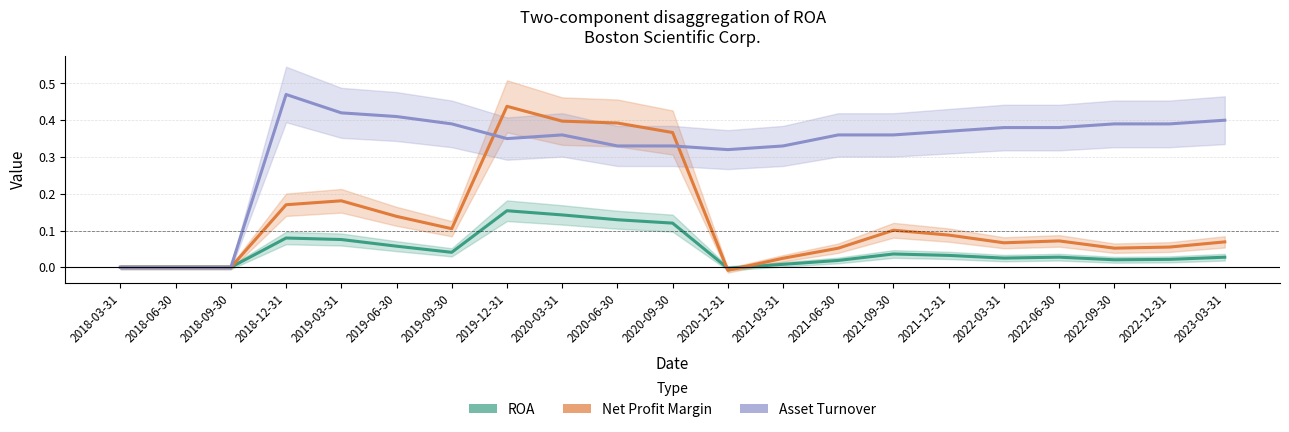

Count the number of data series in this chart.

3